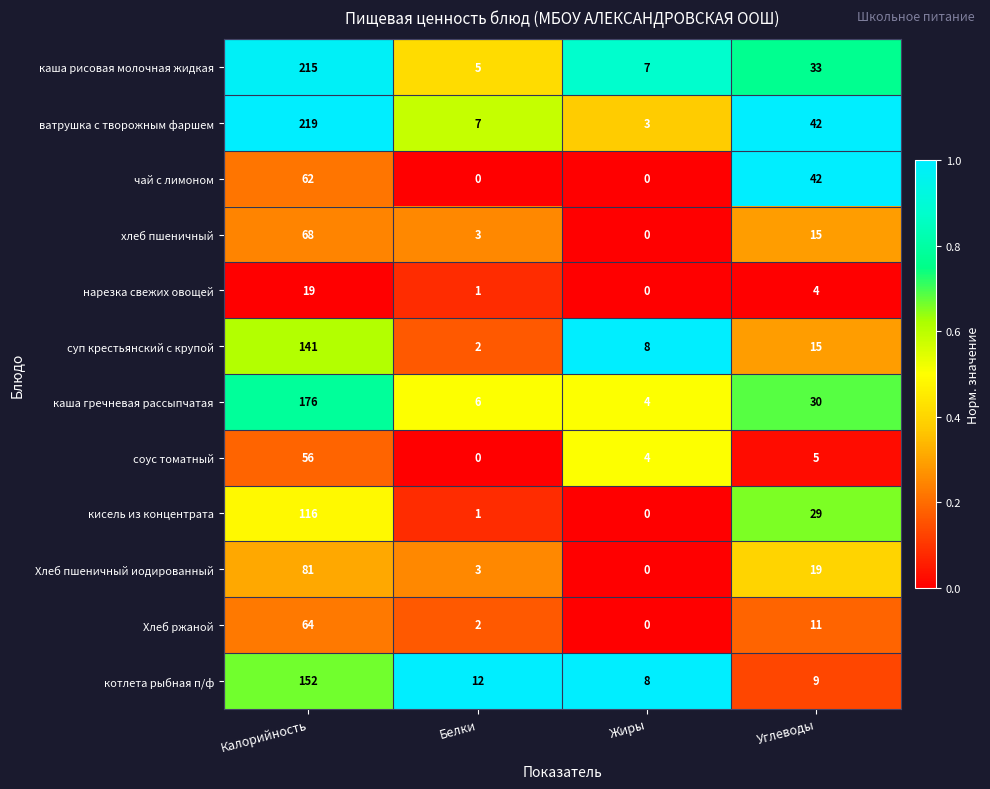

What is the sum of all суп крестьянский с крупой values?

166